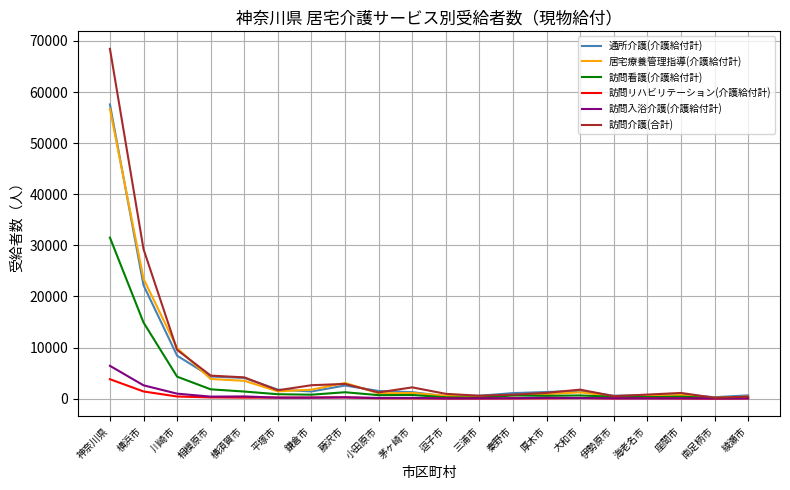

Which series changed the most between 鎌倉市 and 逗子市?

訪問介護(合計)